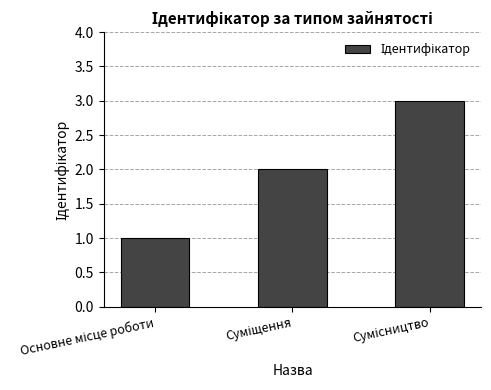

What is the value of the 2nd bar from the left?

2